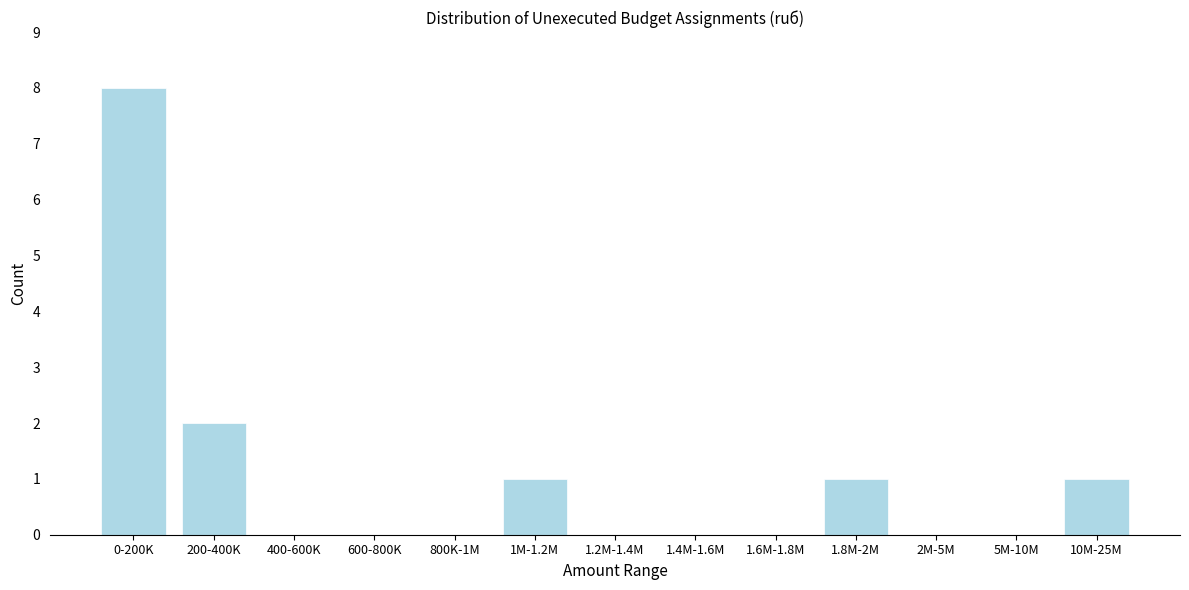

Reading left to right, what are all the values shown in this chart?

0-200K=8	200-400K=2	400-600K=0	600-800K=0	800K-1M=0	1M-1.2M=1	1.2M-1.4M=0	1.4M-1.6M=0	1.6M-1.8M=0	1.8M-2M=1	2M-5M=0	5M-10M=0	10M-25M=1